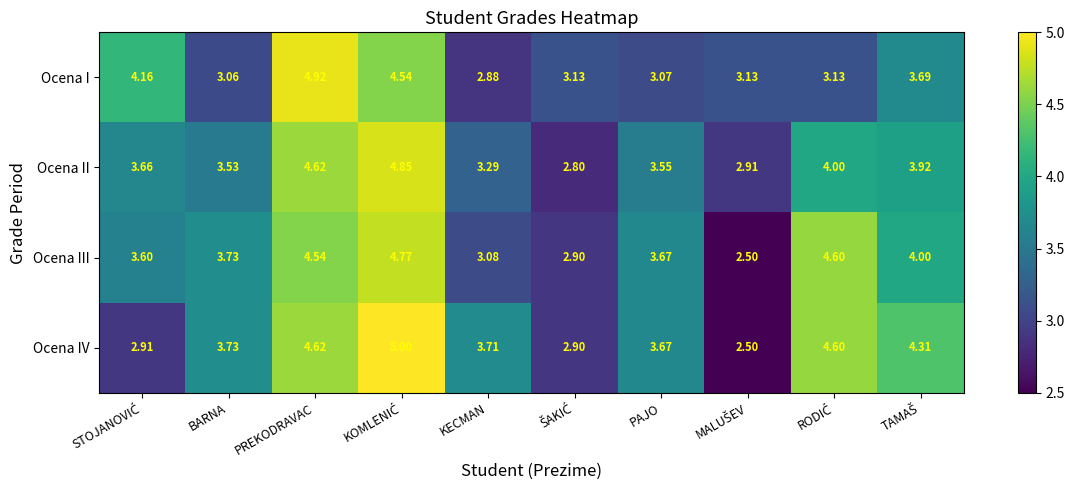

At KECMAN, list the series in order from smallest to largest.

Ocena I, Ocena III, Ocena II, Ocena IV